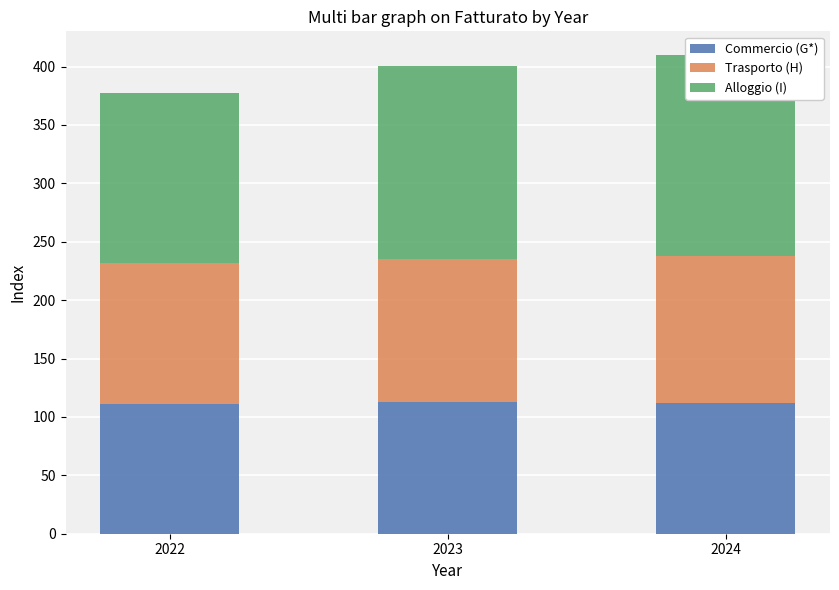

Is the value of Alloggio (I) at 2022 greater than the value of Trasporto (H) at 2022?

Yes